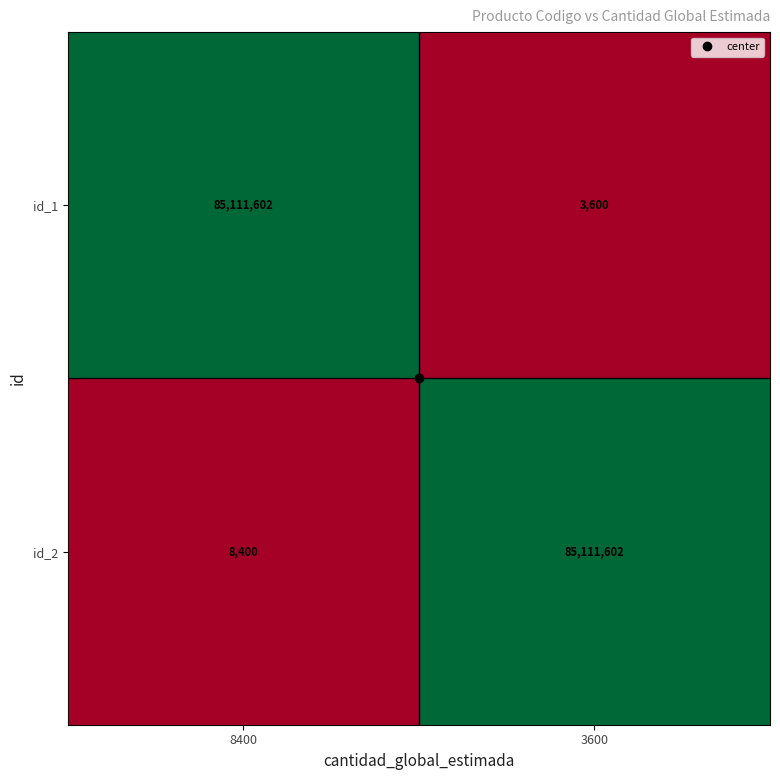

At which category is the sum across all series the highest?

8400